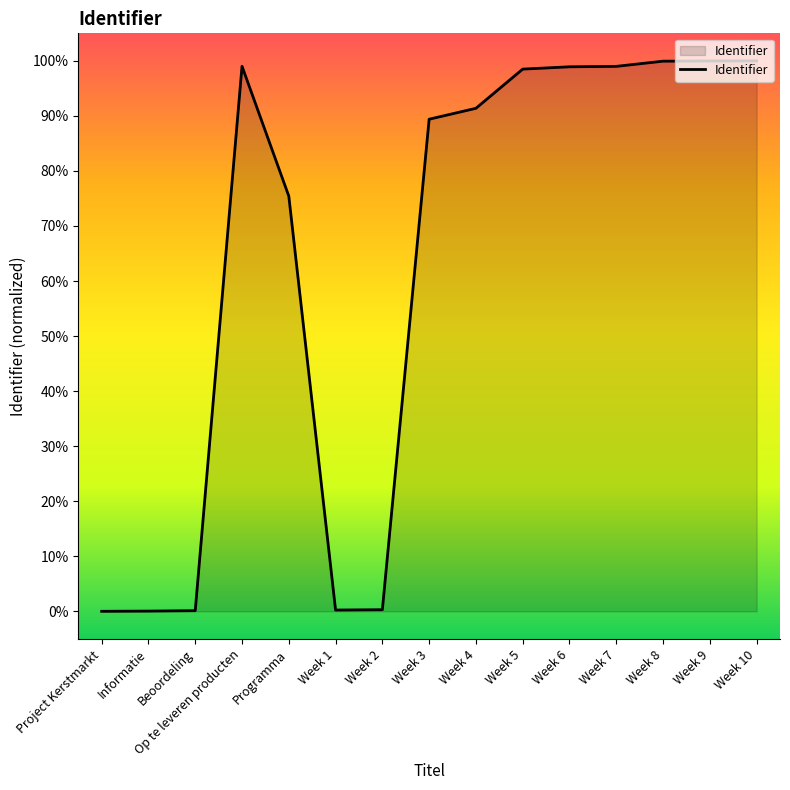

What position from the right is Project Kerstmarkt?

15